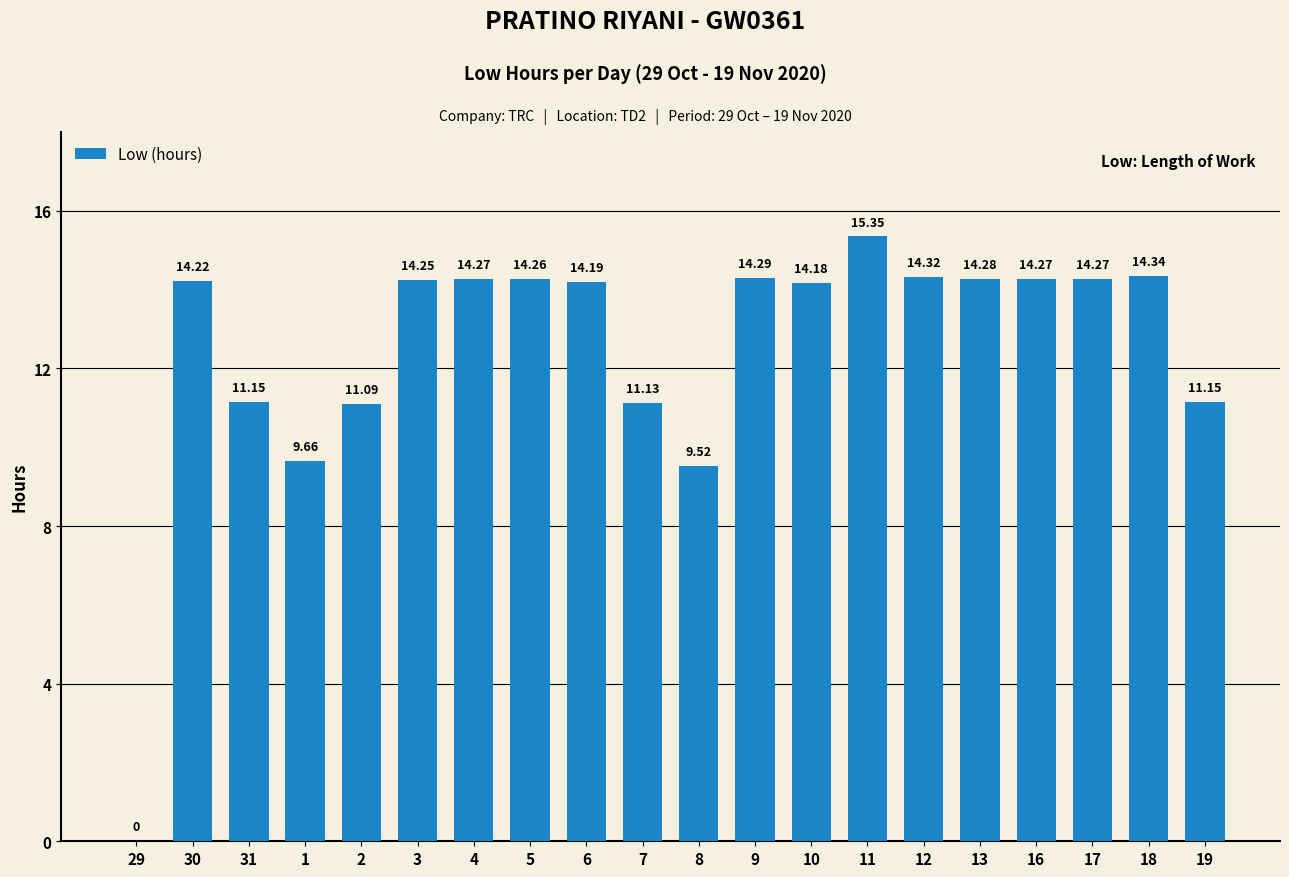

Approximately how many times larger is the value at 6 compared to 17?

1.0